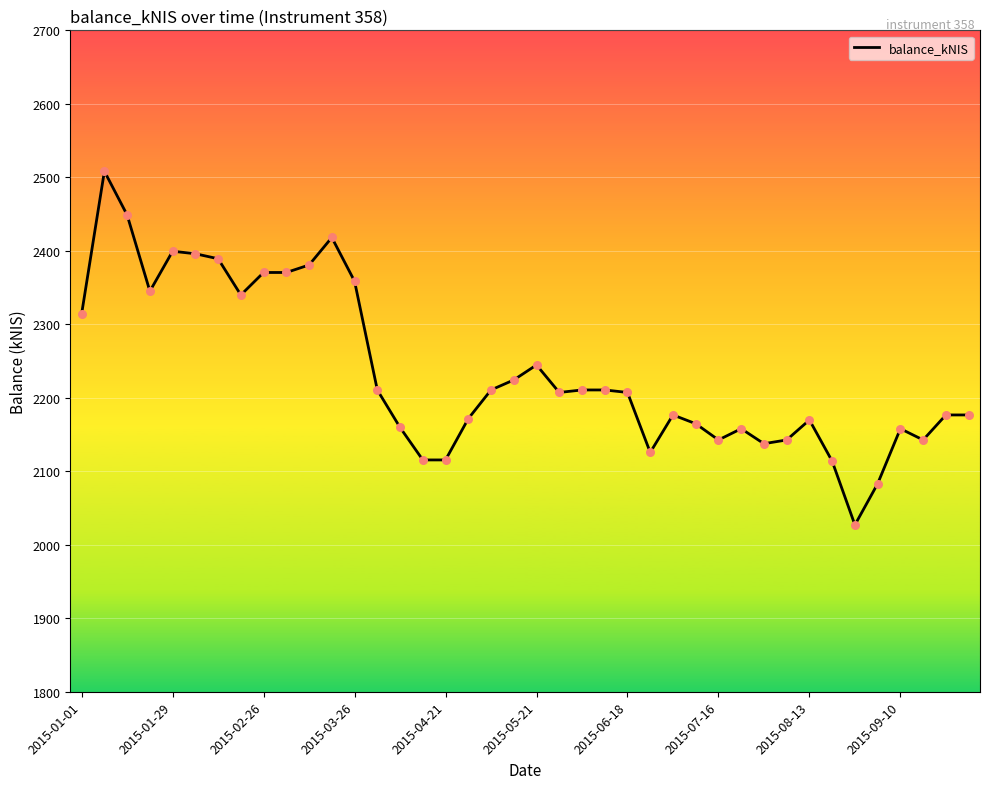

What is the smallest value displayed?

2027.0